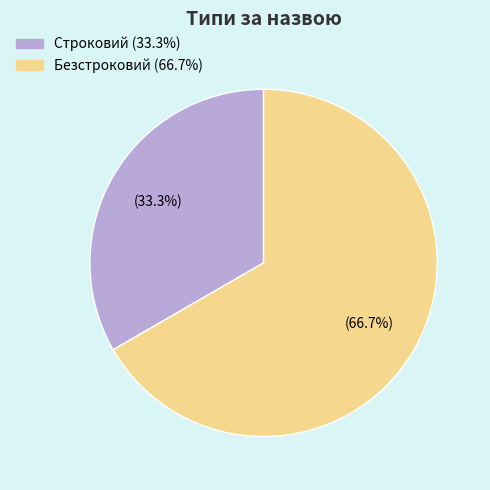

Between Строковий and Безстроковий, which is larger?

Безстроковий